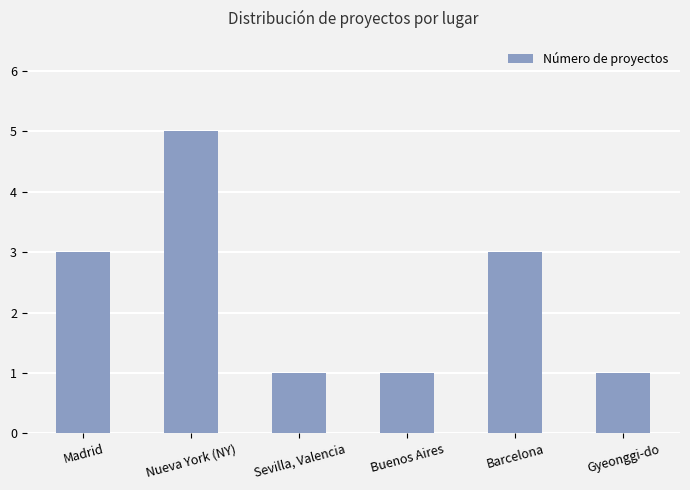

What is the maximum value shown in the chart?

5